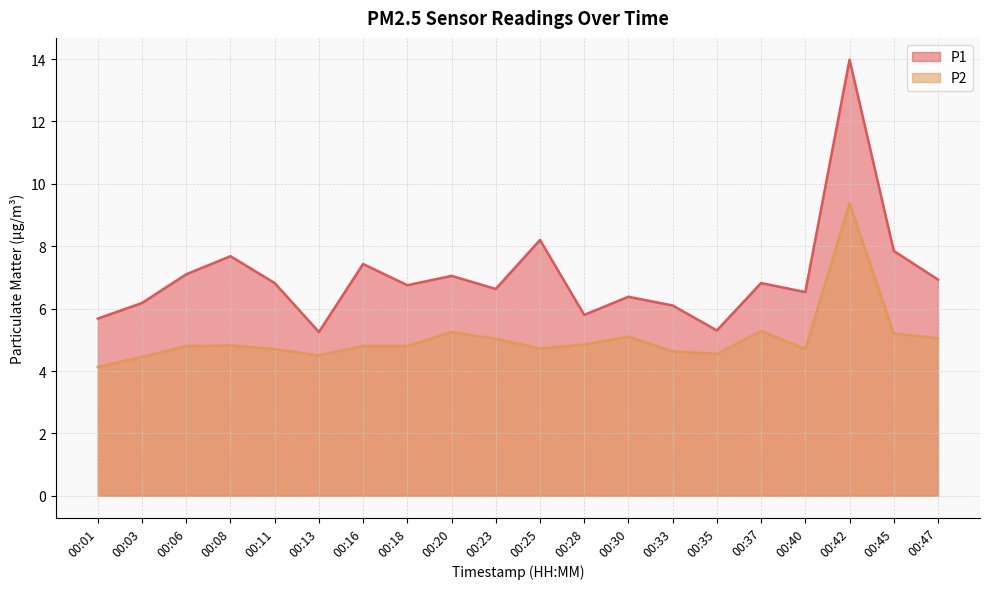

How many lines are shown in the chart?

2